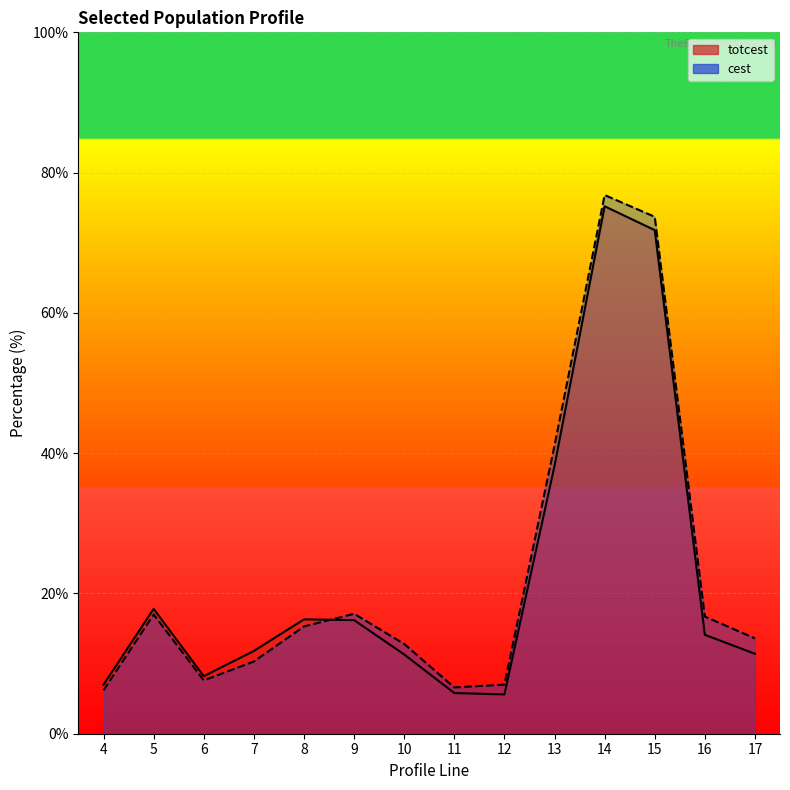

Is the value of cest at 17 greater than the value of totcest at 14?

No